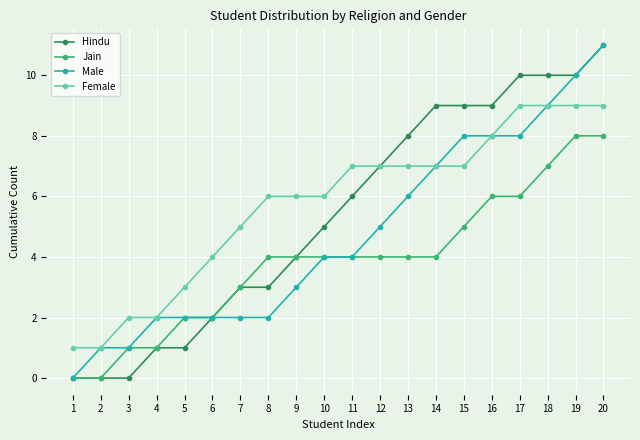

True or false: Jain has a value of 0 at 3.

False